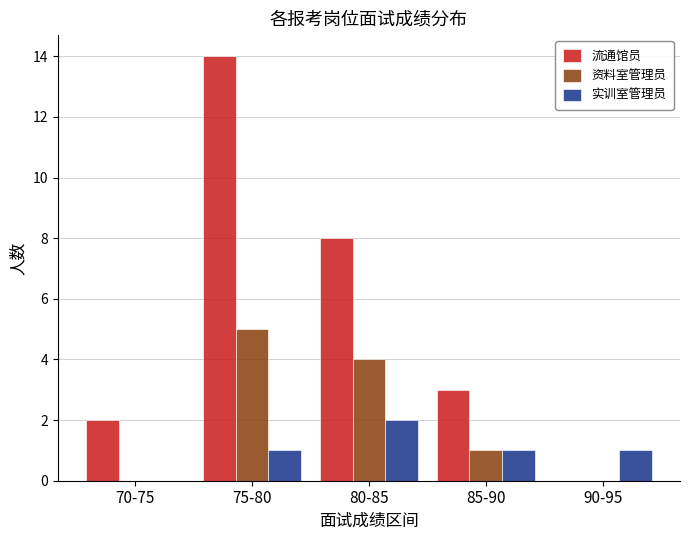

Reading left to right, what are all the values shown in this chart?

流通馆员: 2	14	8	3	0
资料室管理员: 0	5	4	1	0
实训室管理员: 0	1	2	1	1